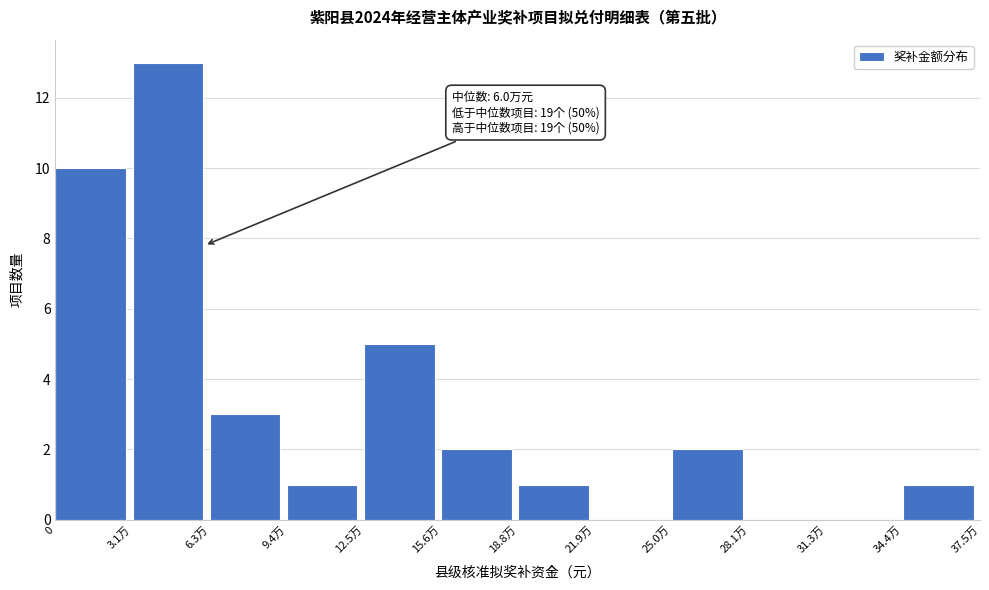

Reading left to right, what are all the values shown in this chart?

0=10	3.1万=13	6.3万=3	9.4万=1	12.5万=5	15.6万=2	18.8万=1	21.9万=0	25.0万=2	28.1万=0	31.3万=0	34.4万=1